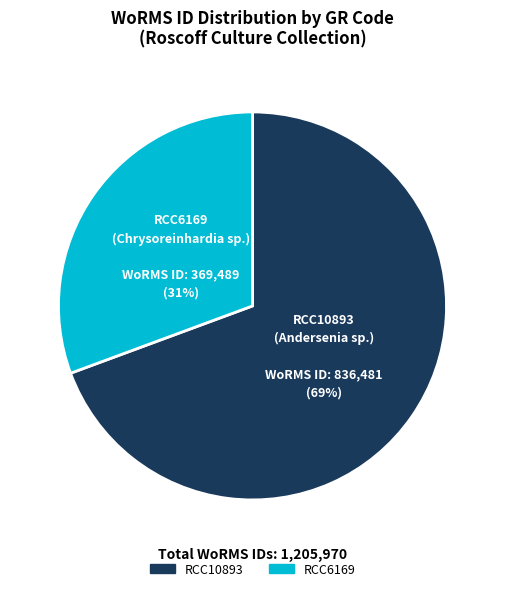

Combined, do RCC6169 and RCC10893 account for over 50%?

Yes